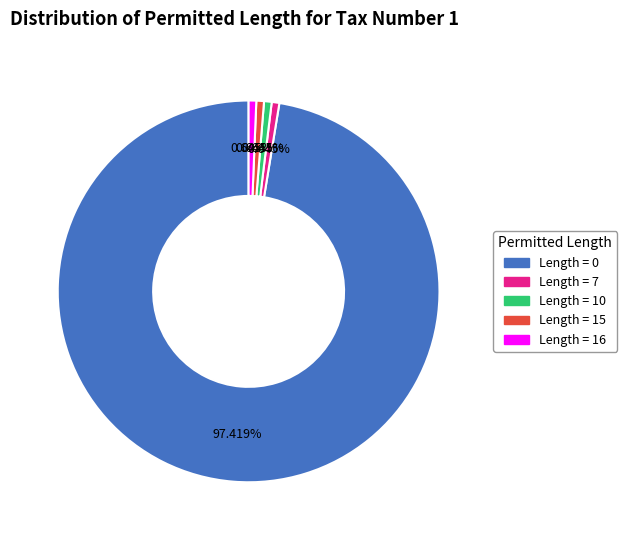

Is there a majority slice in this chart?

Yes